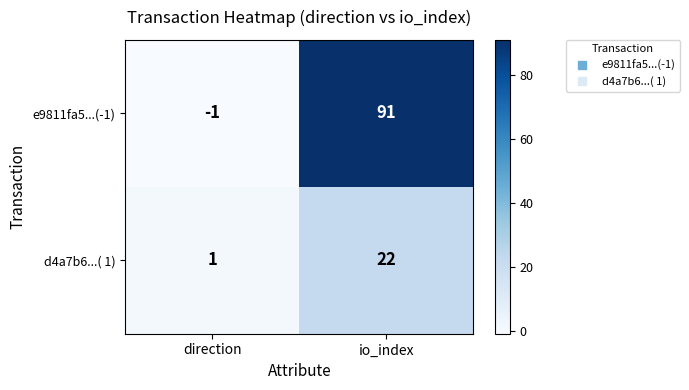

Reading left to right, extract all data points from this chart.

e9811fa5...(-1): -1	91
d4a7b6...( 1): 1	22